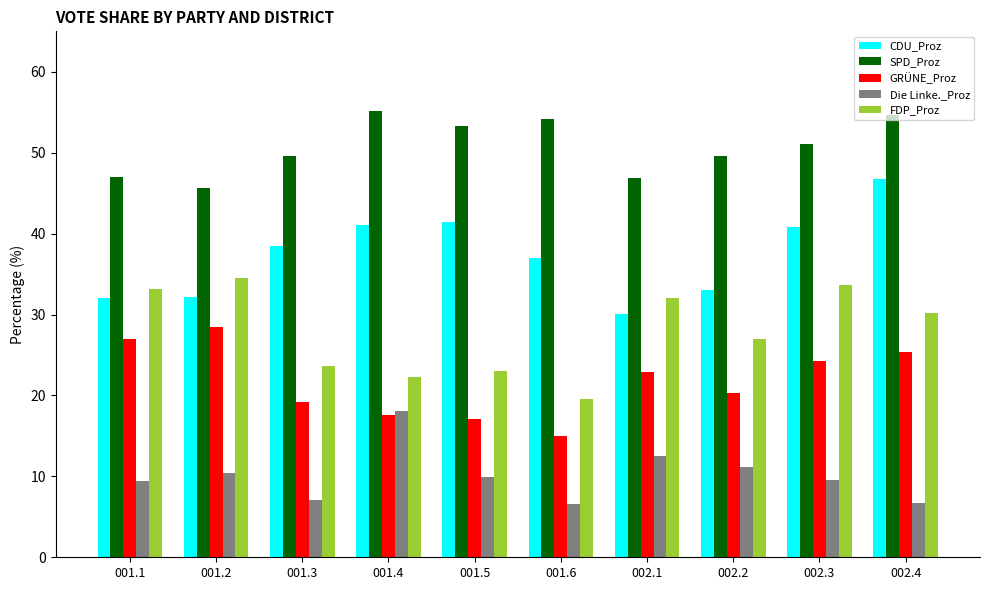

What are all the series names shown in the legend?

CDU_Proz, SPD_Proz, GRÜNE_Proz, Die Linke._Proz, FDP_Proz